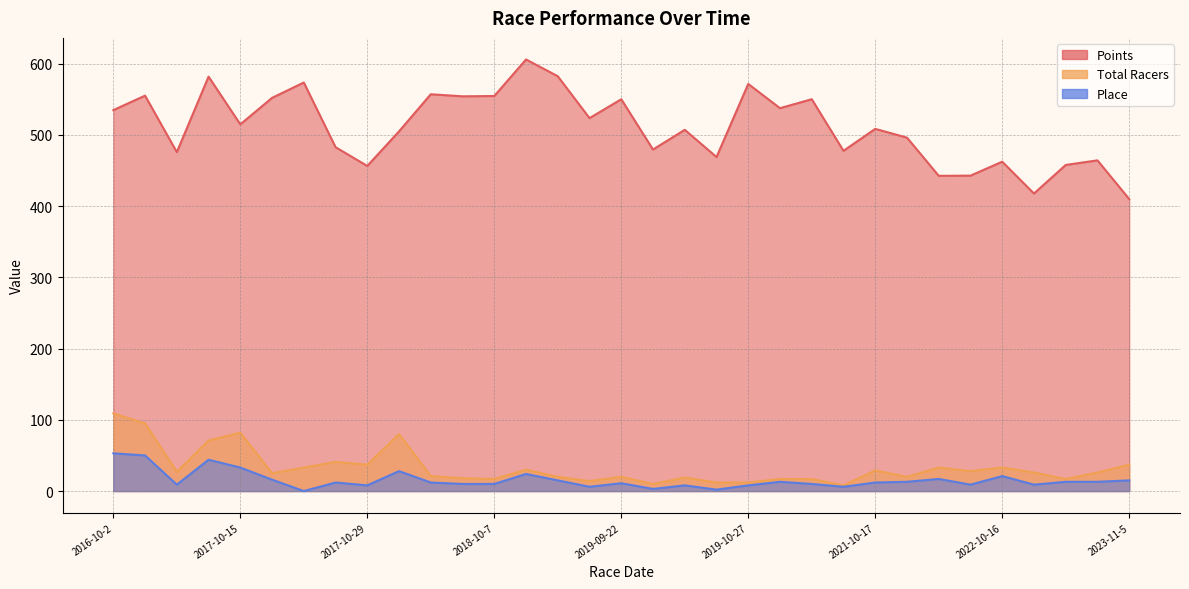

True or false: Total Racers and Place intersect in this chart.

False